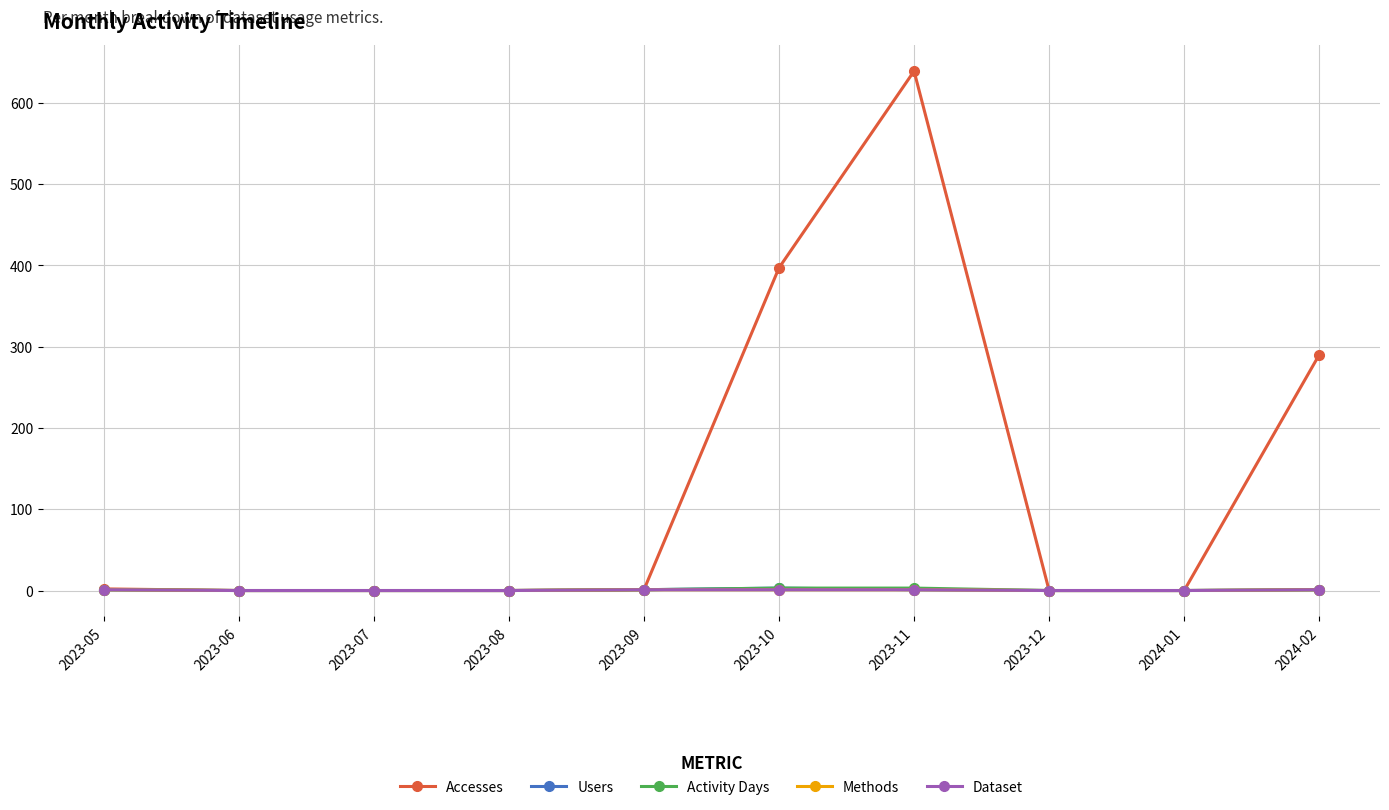

The value of Methods at 2023-05 is 0. True or false?

False